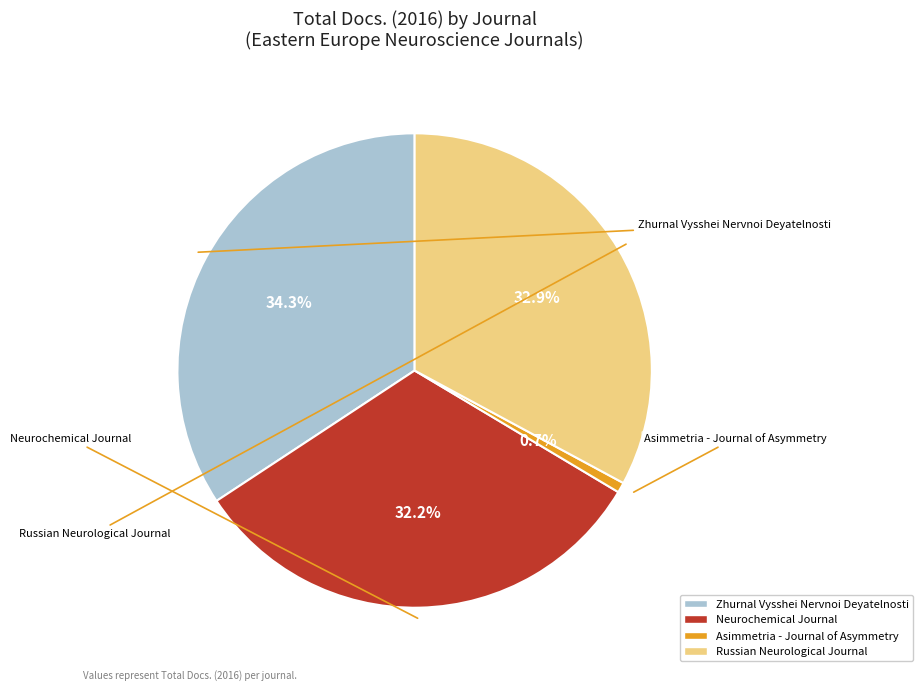

Is it true that Asimmetria - Journal of Asymmetry is 11% of the pie?

False